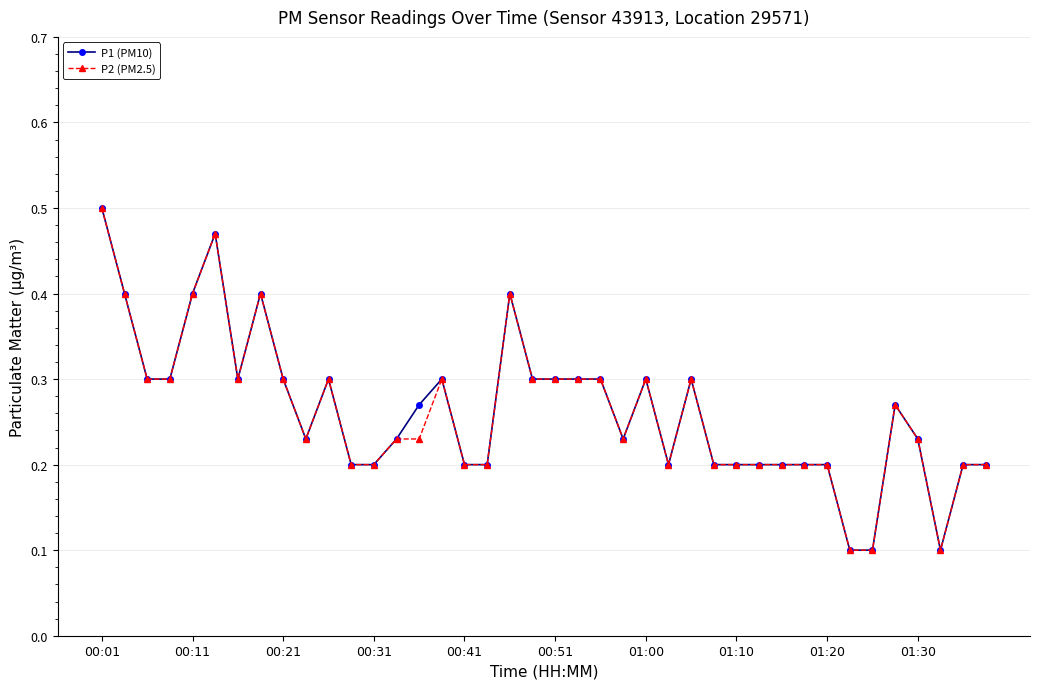

What is the value of the P2 (PM2.5) point at the 19th from the left?

0.4